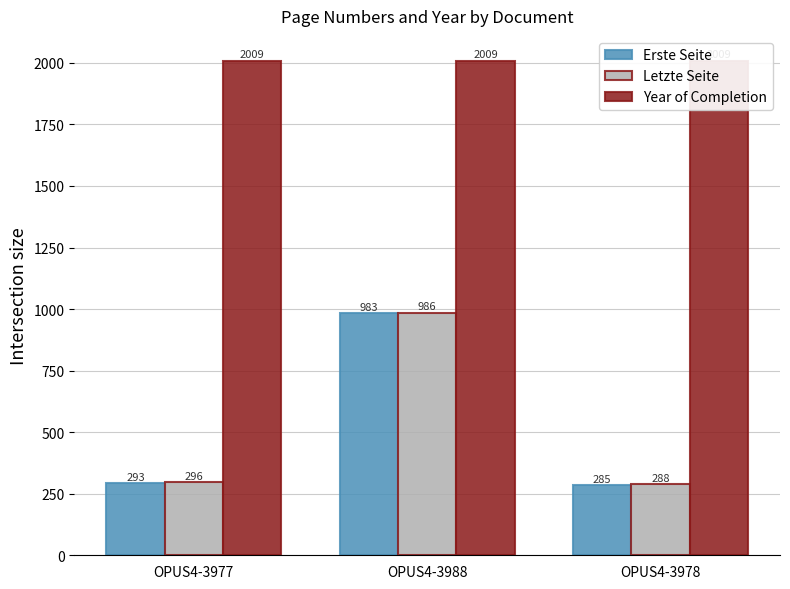

What is the maximum value for Erste Seite?

983